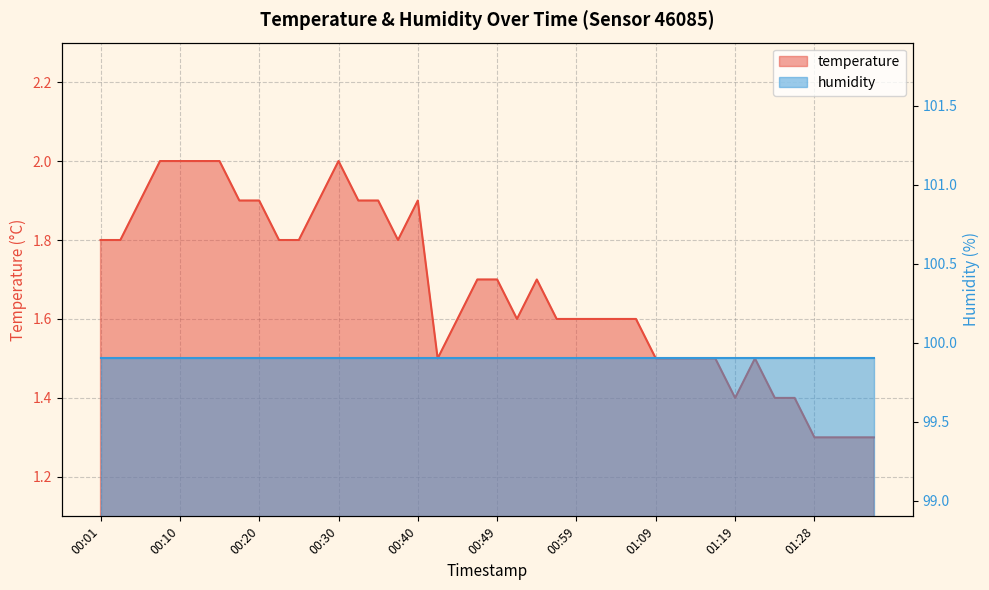

Where is the first local maximum?

00:30